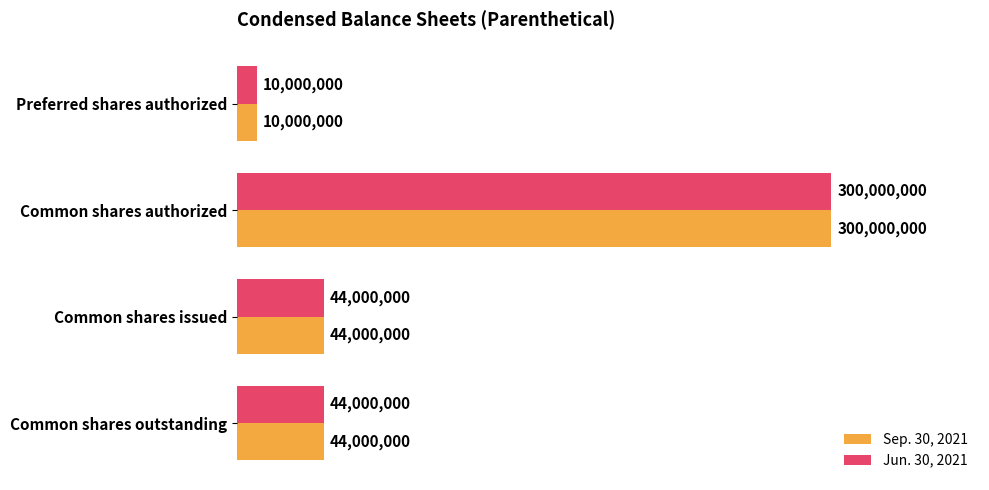

What are all the series names shown in the legend?

Sep. 30, 2021, Jun. 30, 2021